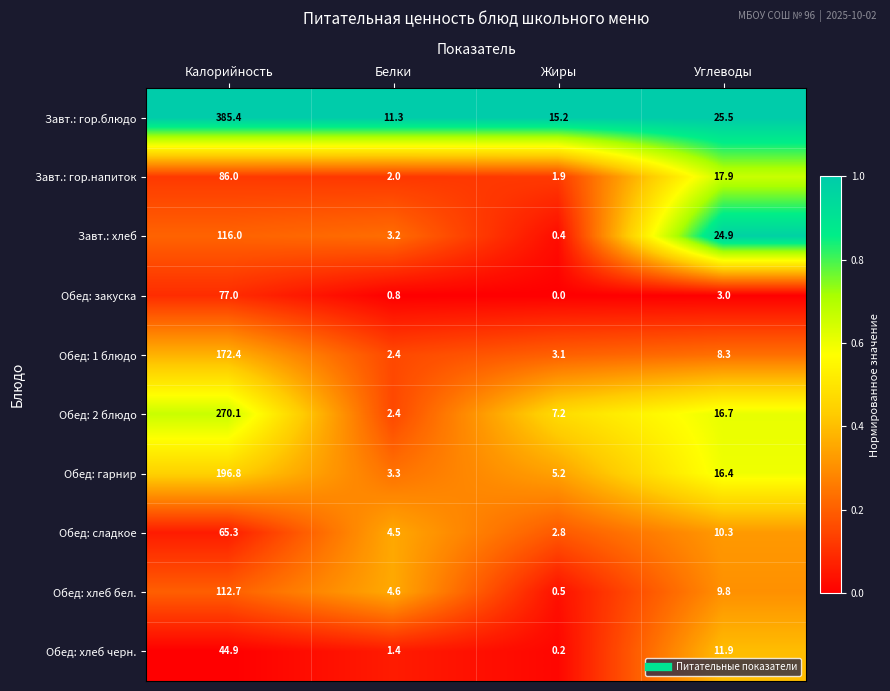

At which label does Обед: сладкое first exceed 10?

Калорийность